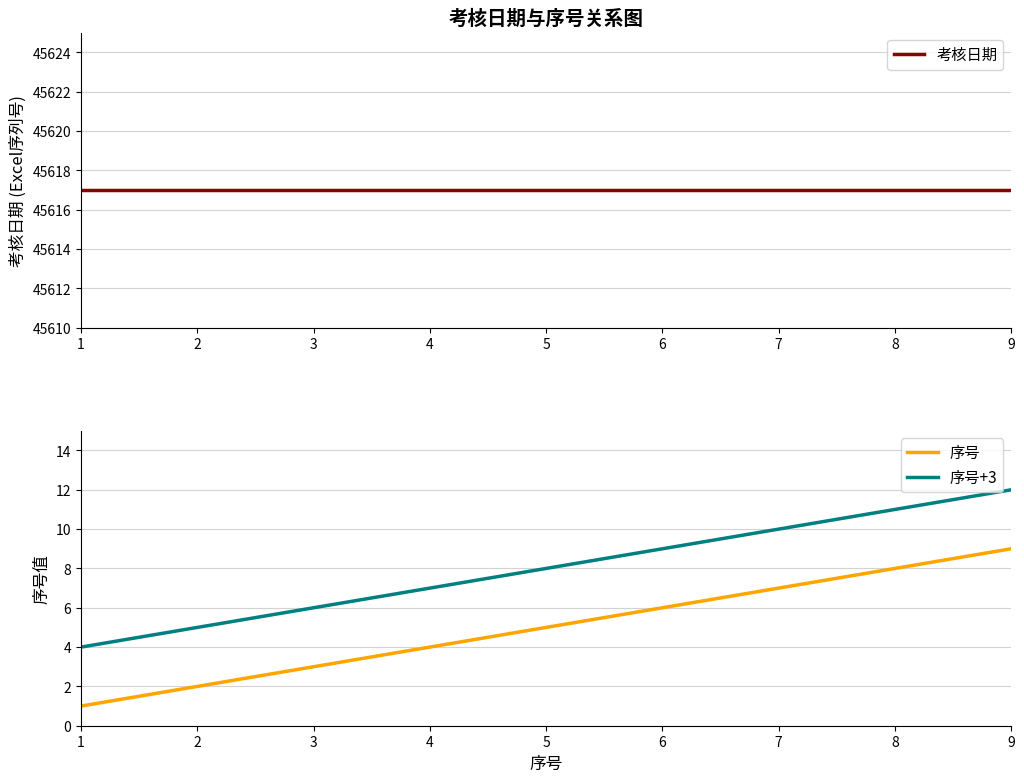

At 9, list the series in order from largest to smallest.

考核日期, 序号+3, 序号